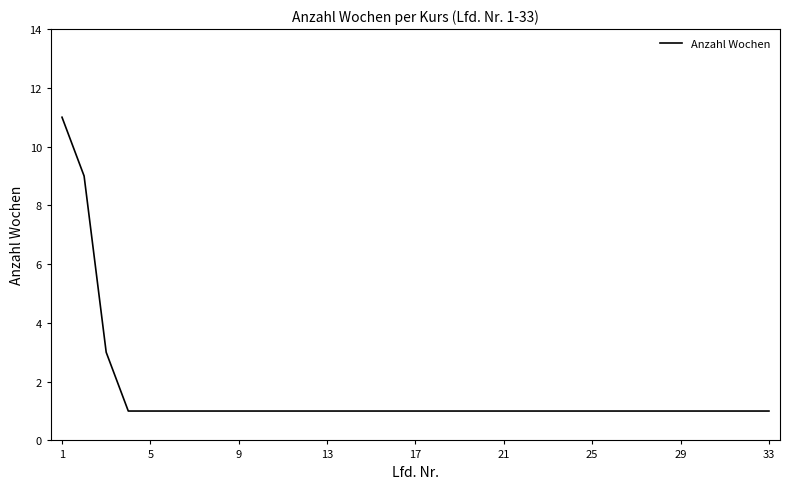

What is the maximum value shown in the chart?

11